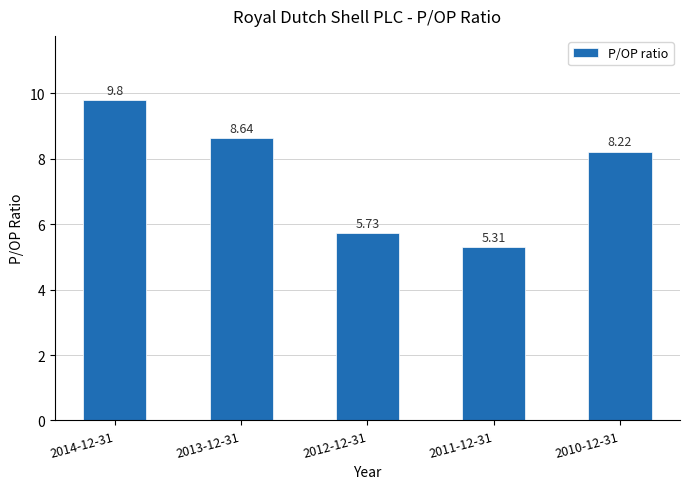

What is the label of the 3rd bar from the right?

2012-12-31